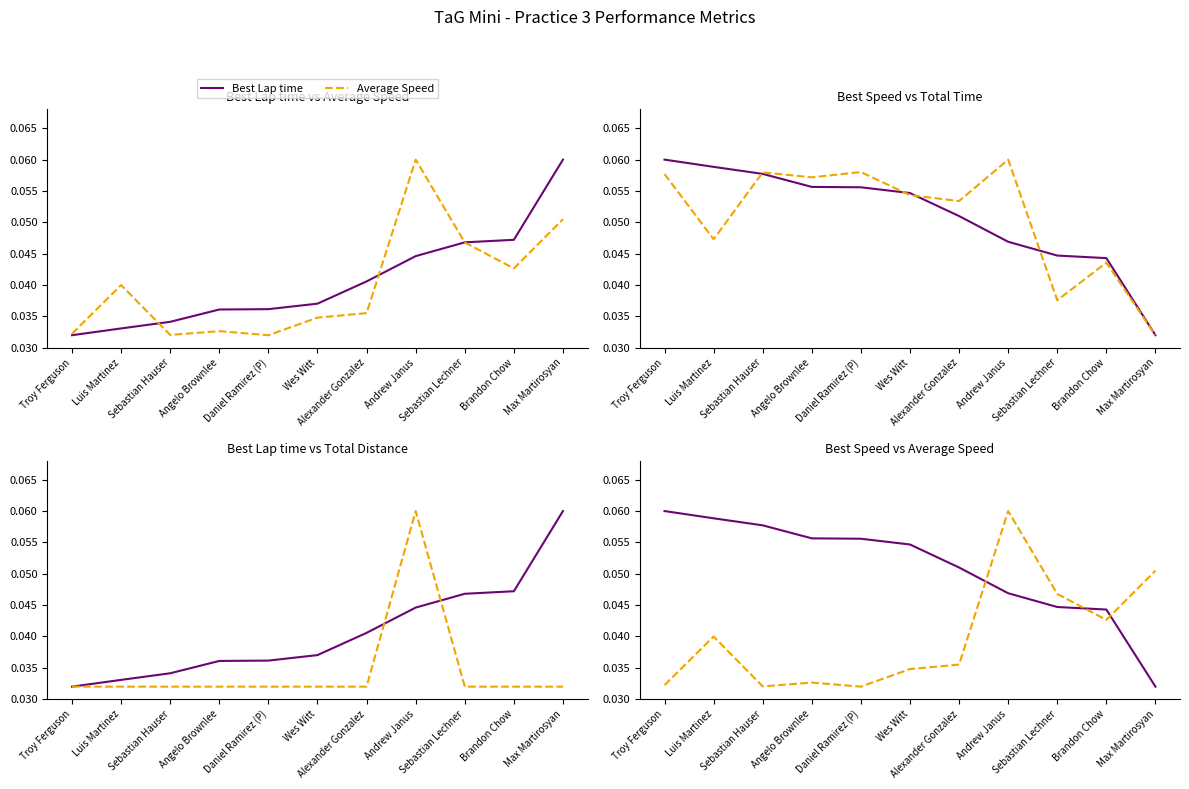

Reading left to right, transcribe all the data shown in this chart.

Best Lap time: Troy Ferguson=0.0	Luis Martinez=0.0	Sebastian Hauser=0.0	Angelo Brownlee=0.0	Daniel Ramirez (P)=0.0	Wes Witt=0.0	Alexander Gonzalez=0.0	Andrew Janus=0.0	Sebastian Lechner=0.0	Brandon Chow=0.0	Max Martirosyan=0.1
Average Speed: Troy Ferguson=0.0	Luis Martinez=0.0	Sebastian Hauser=0.0	Angelo Brownlee=0.0	Daniel Ramirez (P)=0.0	Wes Witt=0.0	Alexander Gonzalez=0.0	Andrew Janus=0.1	Sebastian Lechner=0.0	Brandon Chow=0.0	Max Martirosyan=0.1
Best Speed: Troy Ferguson=0.1	Luis Martinez=0.1	Sebastian Hauser=0.1	Angelo Brownlee=0.1	Daniel Ramirez (P)=0.1	Wes Witt=0.1	Alexander Gonzalez=0.1	Andrew Janus=0.0	Sebastian Lechner=0.0	Brandon Chow=0.0	Max Martirosyan=0.0
Total Time: Troy Ferguson=0.1	Luis Martinez=0.0	Sebastian Hauser=0.1	Angelo Brownlee=0.1	Daniel Ramirez (P)=0.1	Wes Witt=0.1	Alexander Gonzalez=0.1	Andrew Janus=0.1	Sebastian Lechner=0.0	Brandon Chow=0.0	Max Martirosyan=0.0
Total Distance: Troy Ferguson=0.0	Luis Martinez=0.0	Sebastian Hauser=0.0	Angelo Brownlee=0.0	Daniel Ramirez (P)=0.0	Wes Witt=0.0	Alexander Gonzalez=0.0	Andrew Janus=0.1	Sebastian Lechner=0.0	Brandon Chow=0.0	Max Martirosyan=0.0